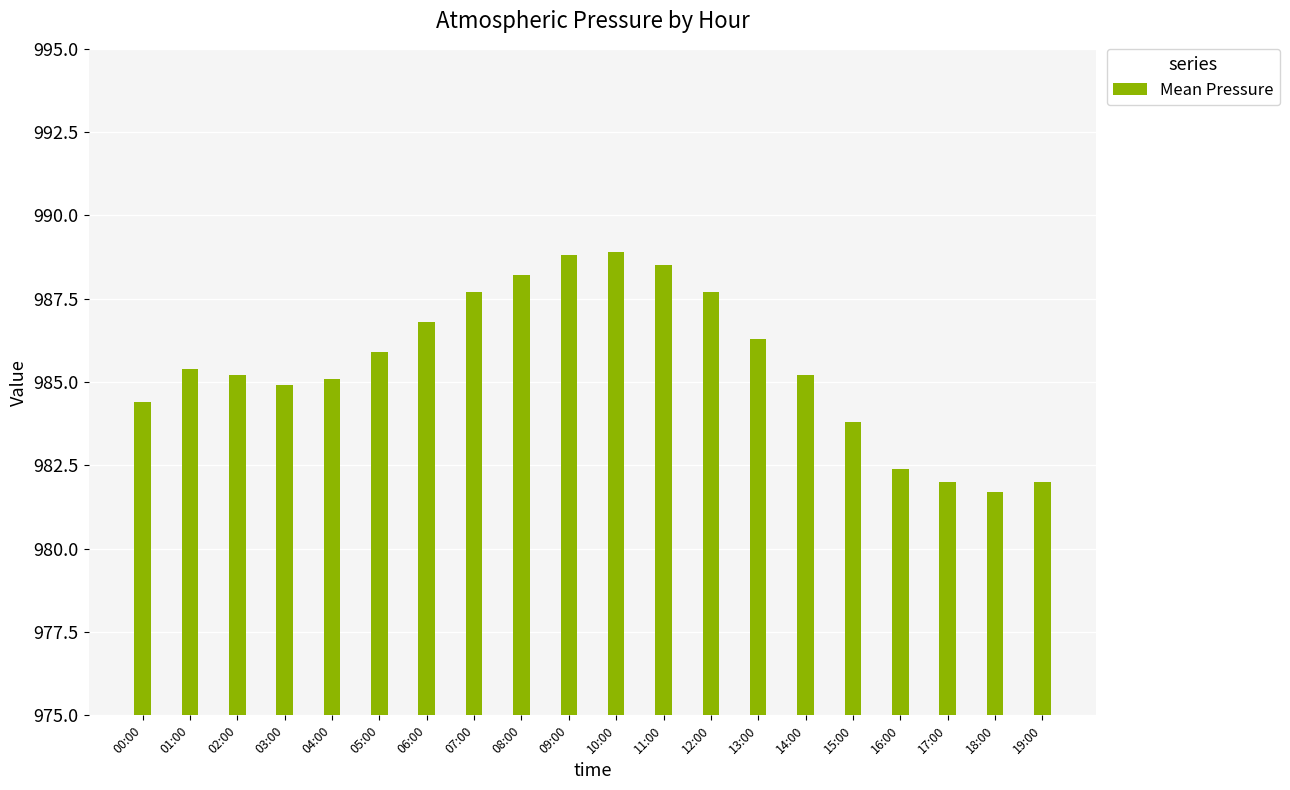

What is the minimum value shown in the chart?

981.7